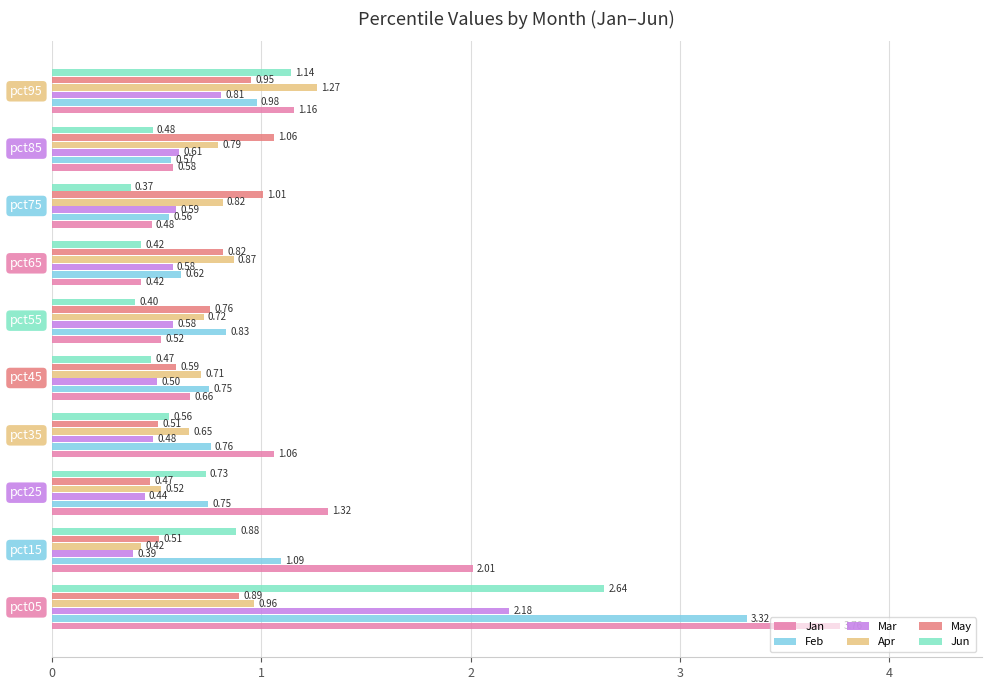

Which series has the widest spread of values?

Jan